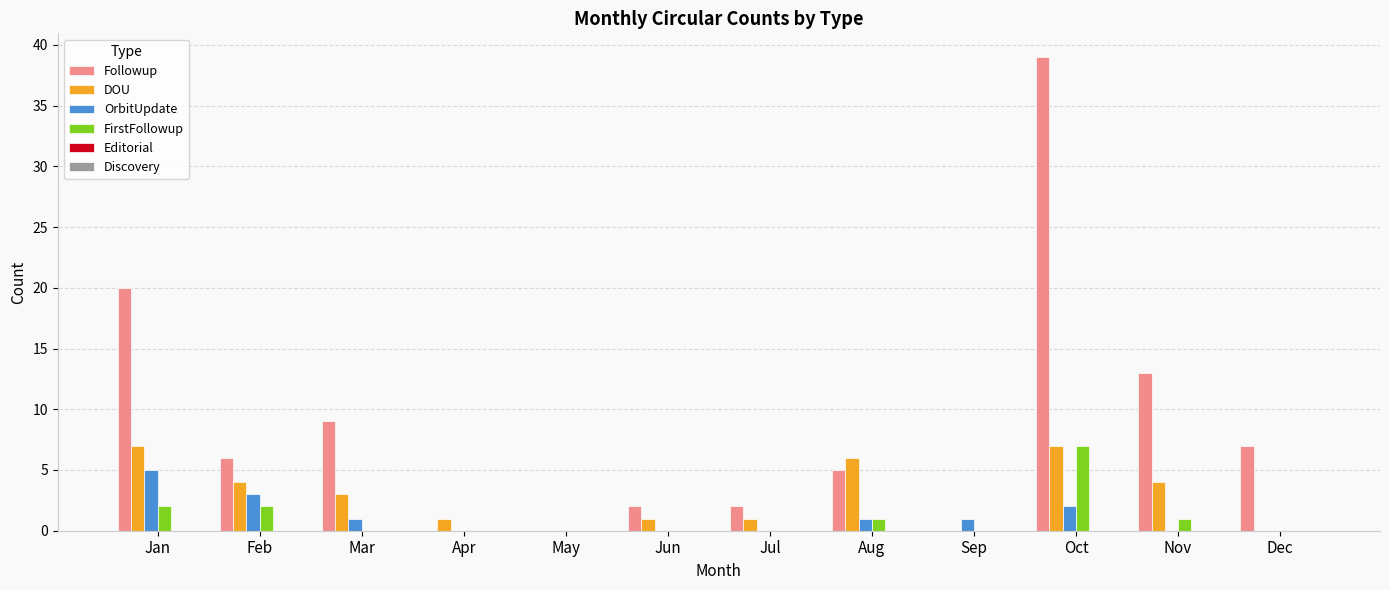

What is the sum of all FirstFollowup values?

13